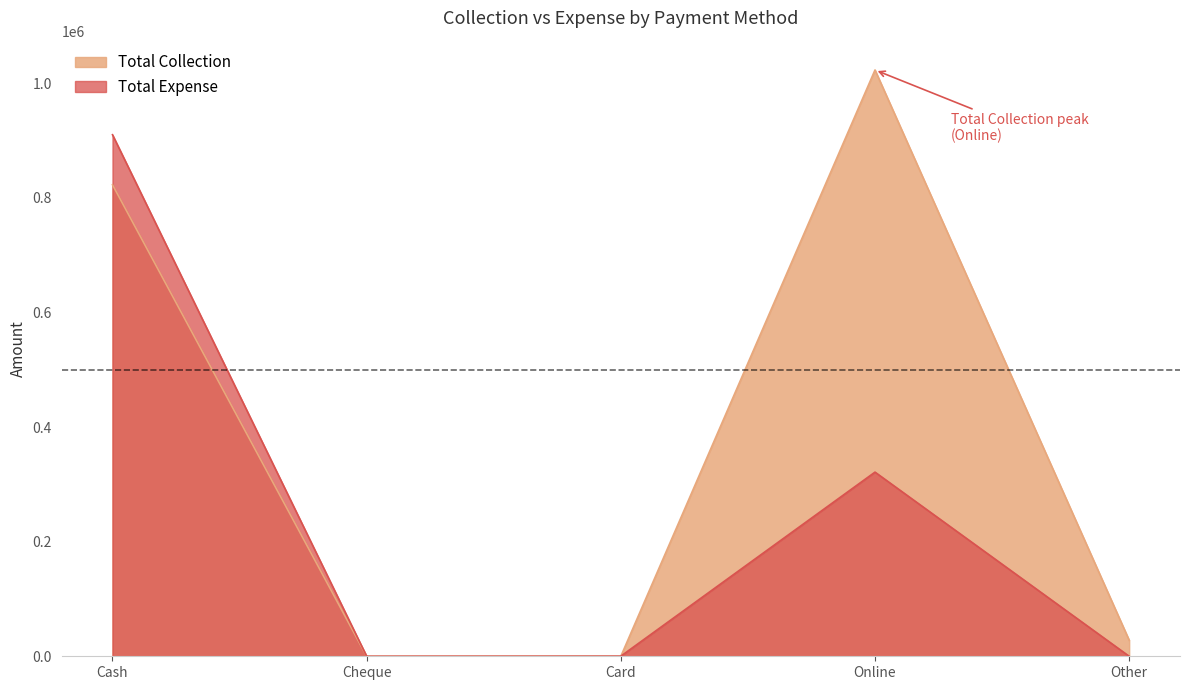

What is the sum of all Total Collection values?

1874044.2